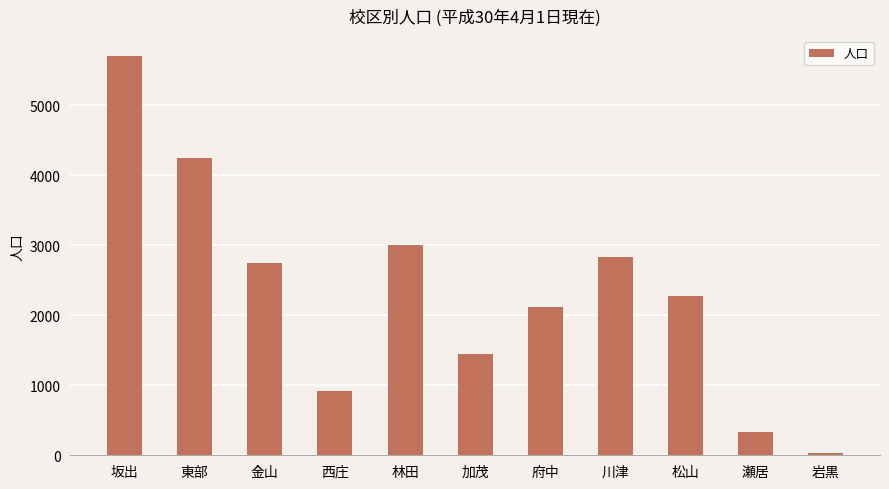

Reading right to left, list all the values displayed in this chart.

37	333	2270	2825	2123	1443	3005	922	2743	4238	5700